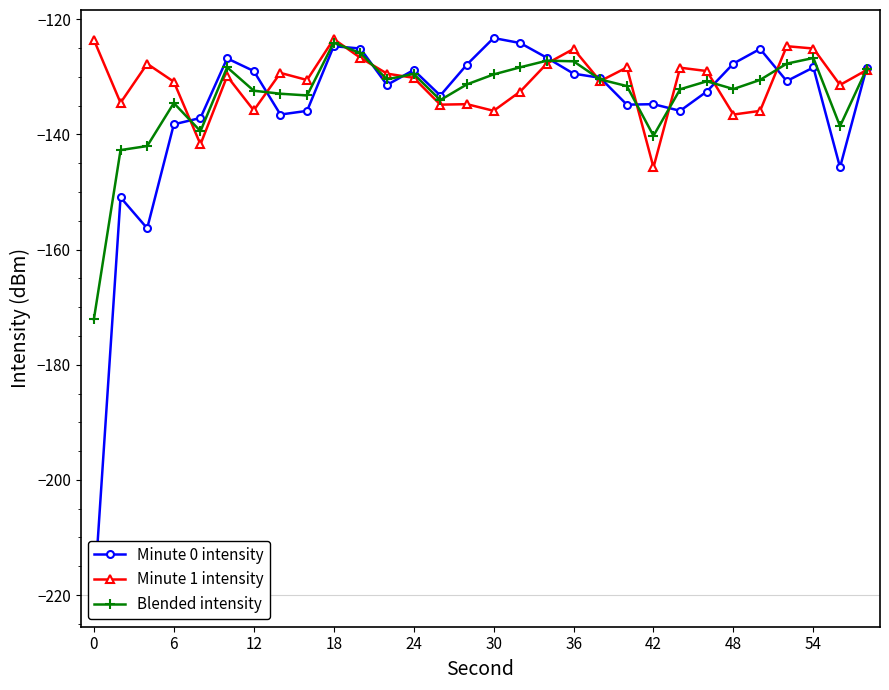

True or false: Minute 1 intensity has a value of -238.5 at 30.

False